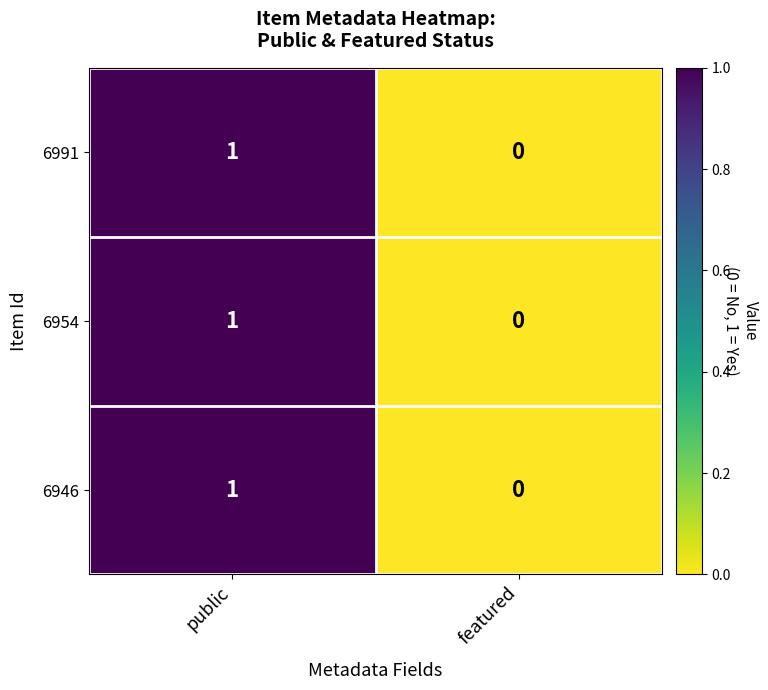

What is the total value across all series at public?

3